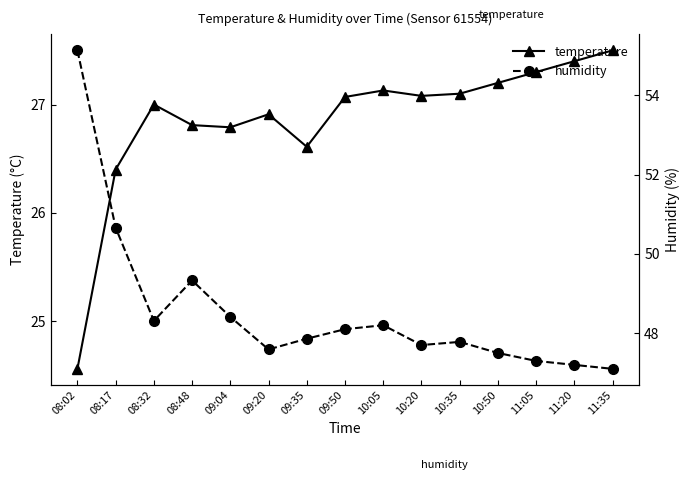

Which series has the largest range (max minus min)?

humidity